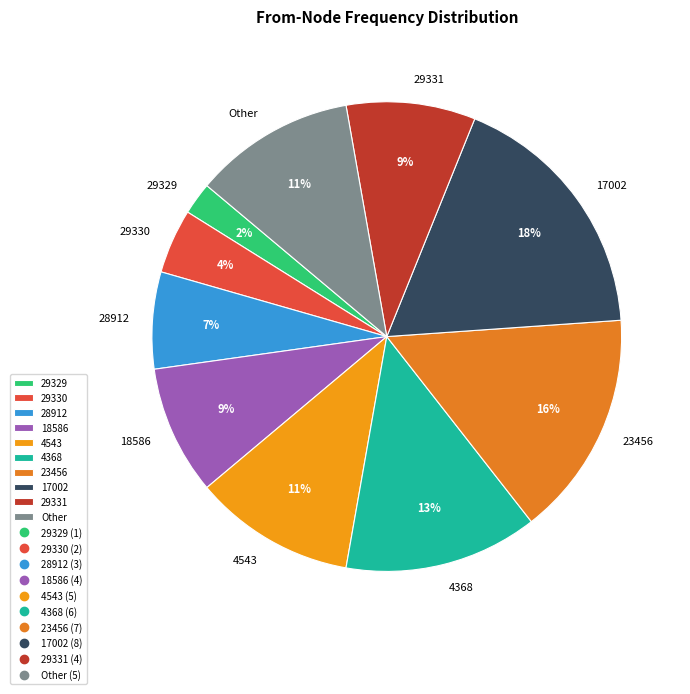

Is there a majority slice in this chart?

No